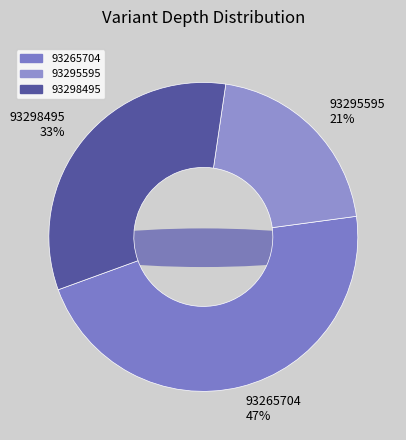

How many segments does this pie chart have?

3